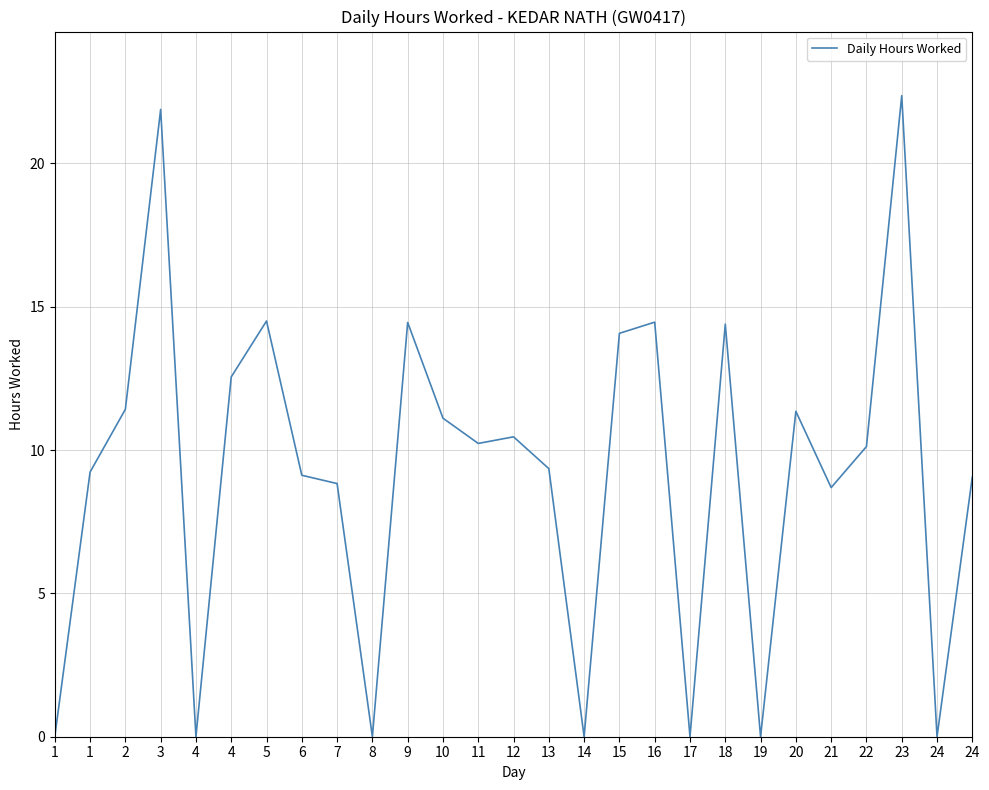

Where is the first local minimum?

4